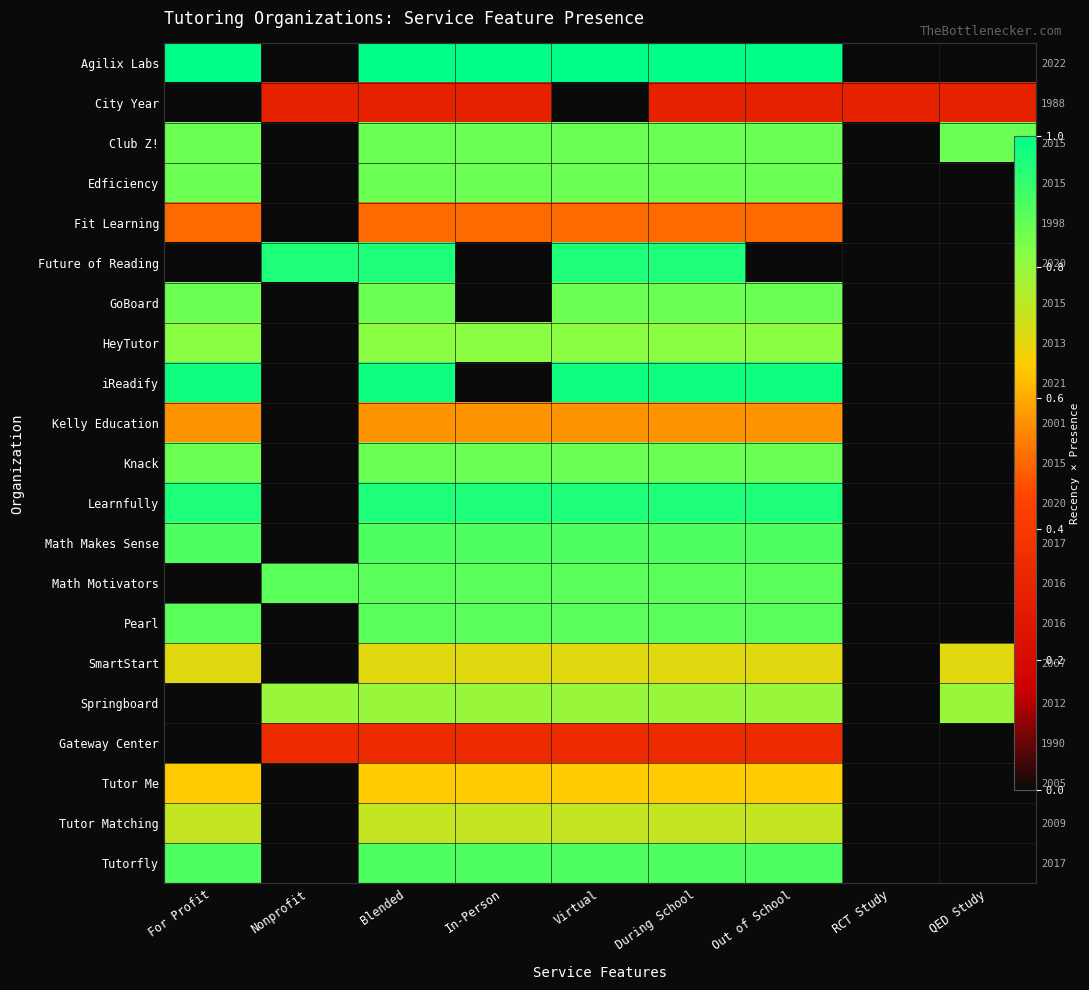

At which category is the sum across all series the highest?

Blended